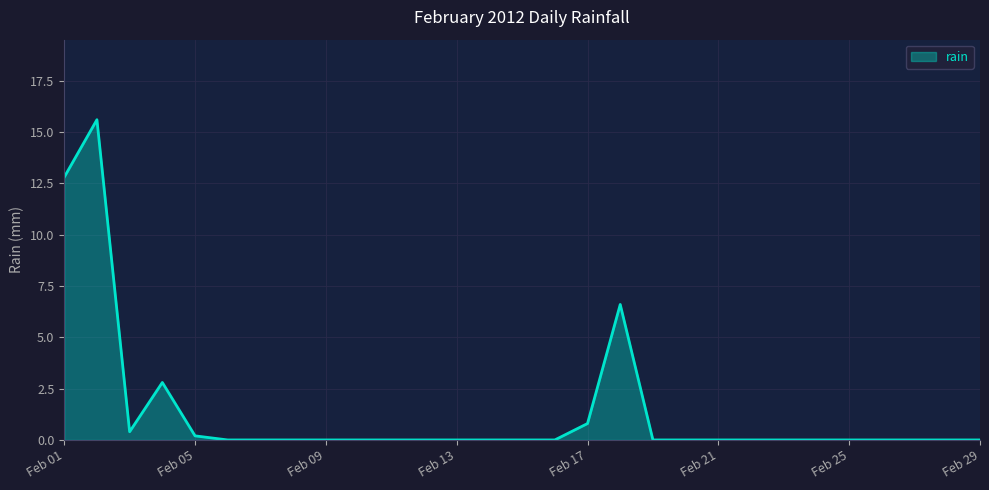

How many series are shown in this chart?

1